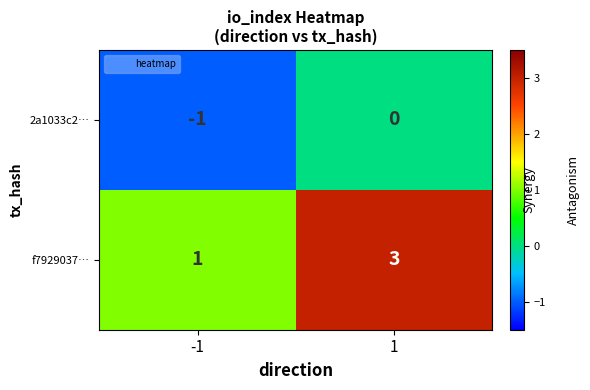

Rank the categories by f7929037… value from highest to lowest.

1, -1